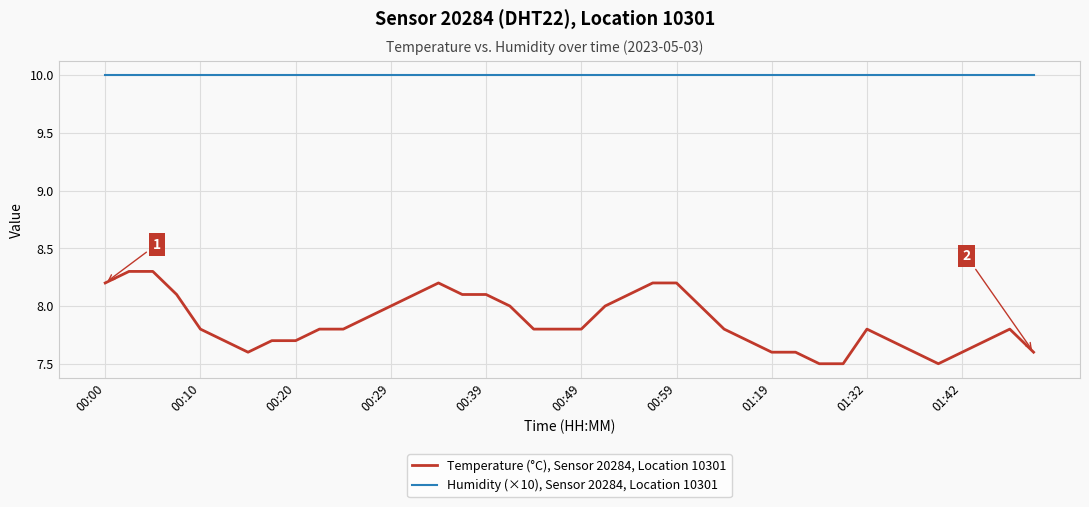

Which series has the largest total across all categories?

Humidity (×10), Sensor 20284, Location 10301